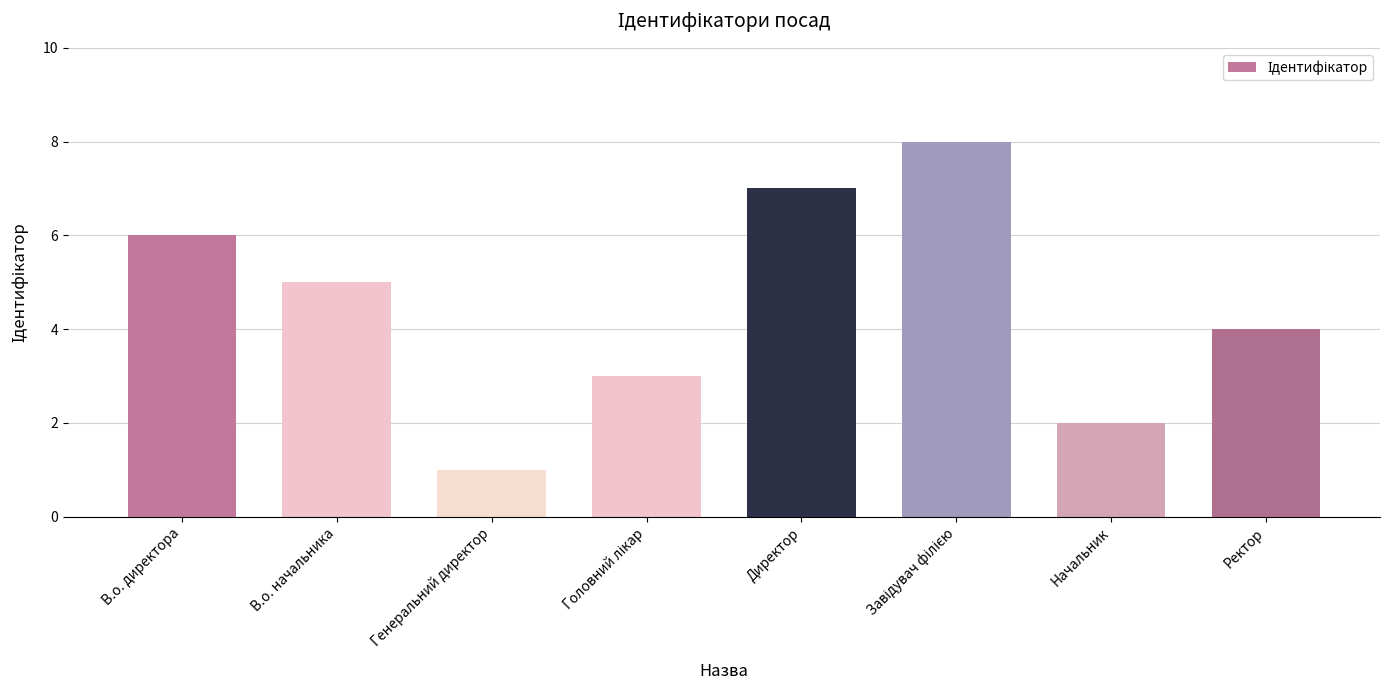

Is it true that the value at Начальник is 3?

False